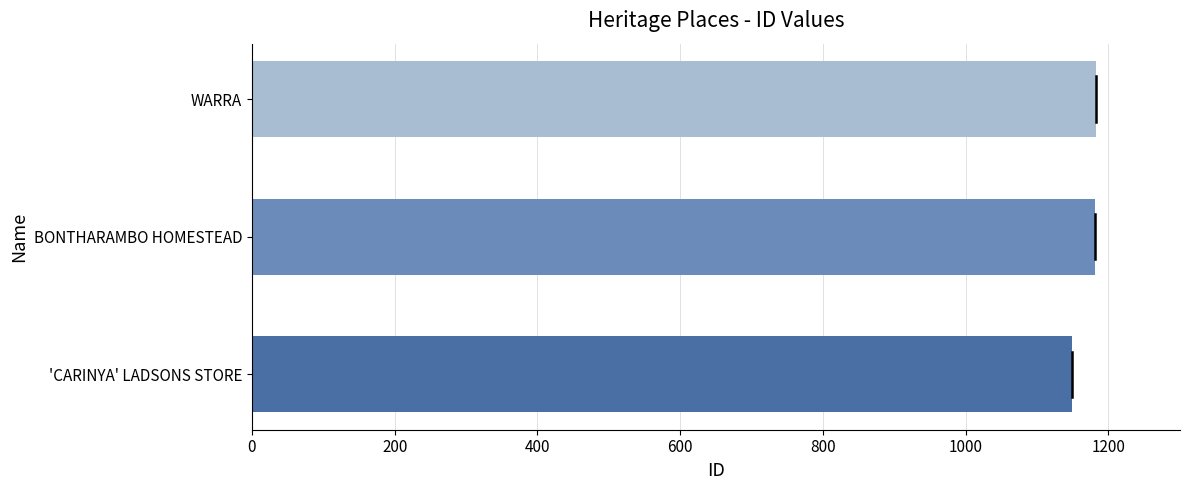

How many data points are less than 1181?

1